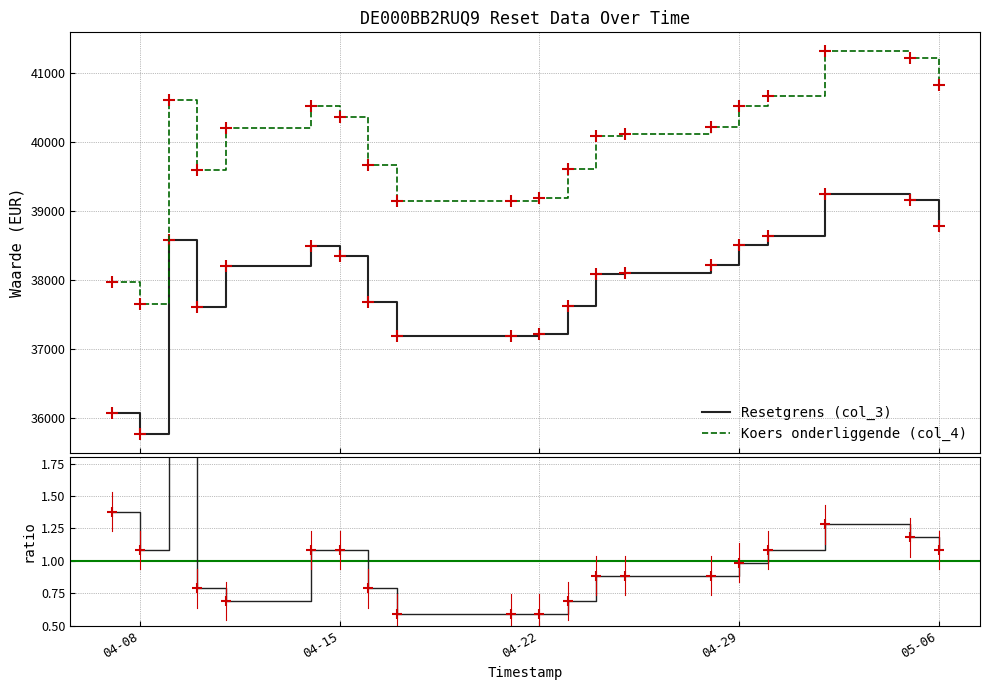

What is the difference between the maximum and minimum values in the Koers onderliggende (col_4) series?

3671.8